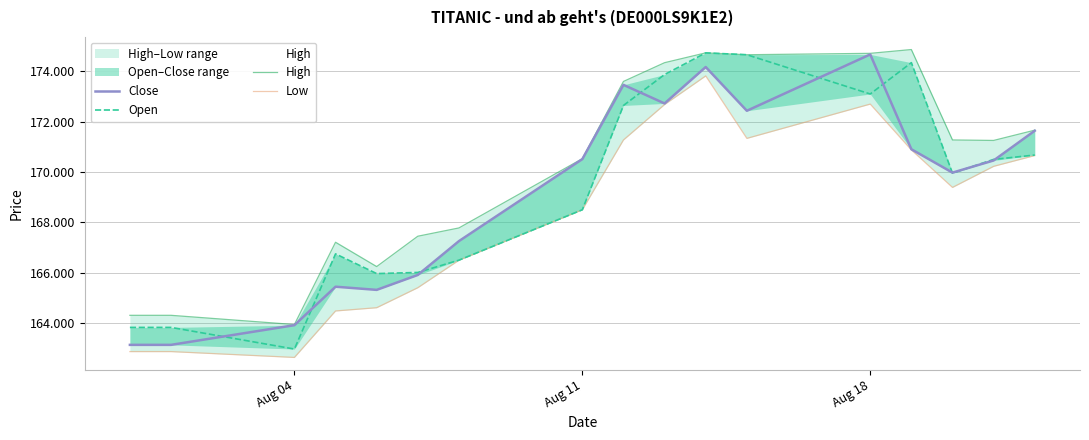

Is it true that High equals 272685 at Aug 11?

False